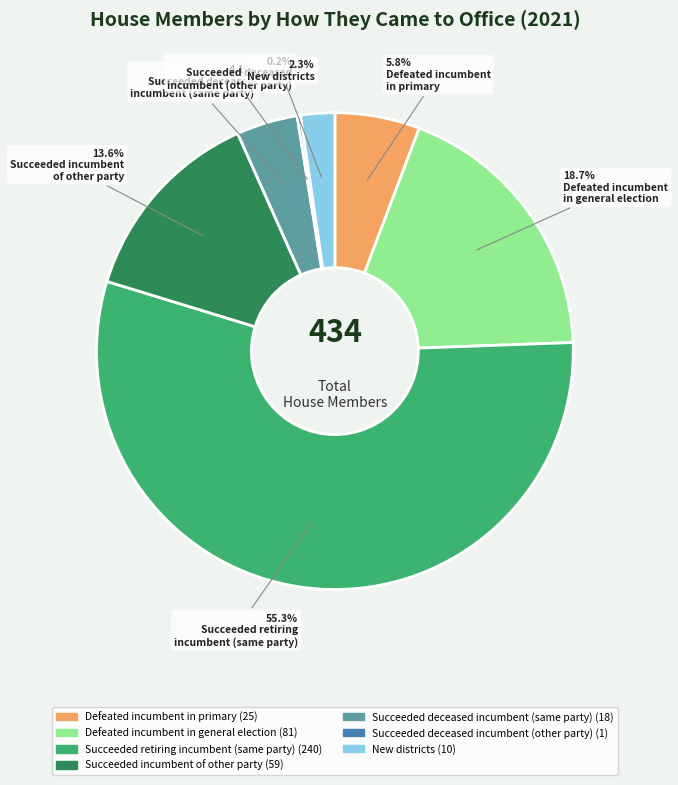

To the nearest percent, what is the average slice percentage?

14%